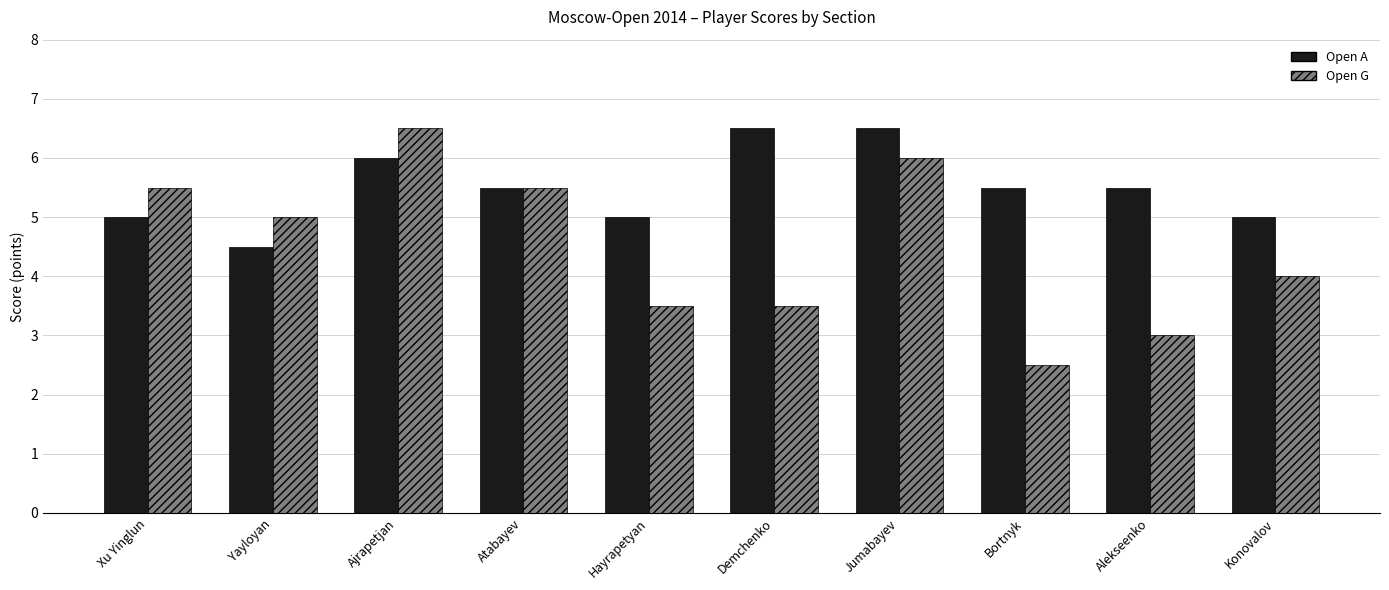

Is it true that Open G equals 4.0 at Konovalov?

True